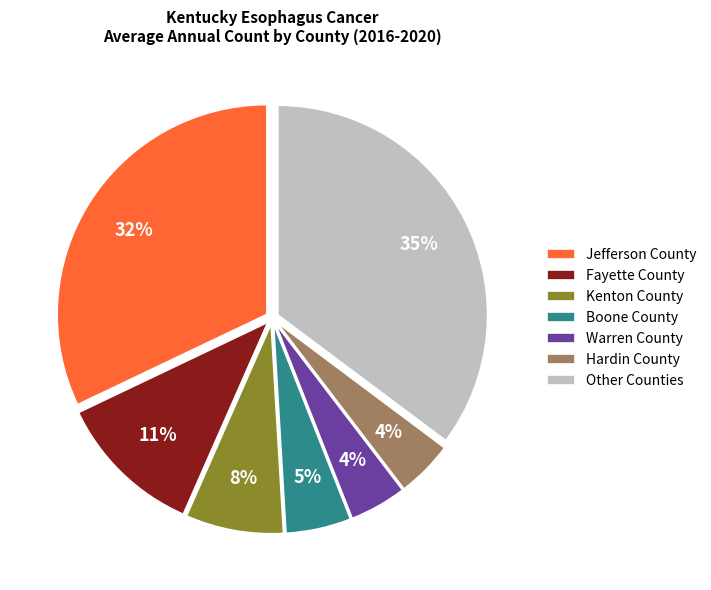

Does Jefferson County account for over 50% of the chart?

No